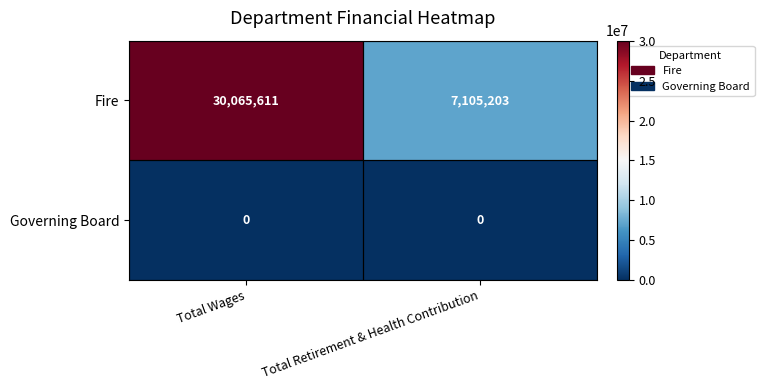

Count the number of categories in the chart.

2